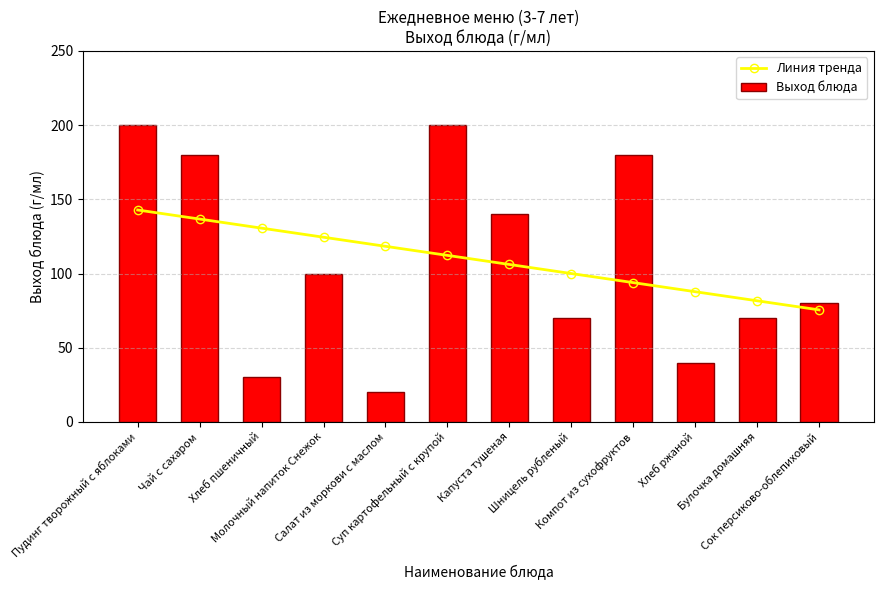

What is the value of the Линия тренда bar at the 5th from the left?

118.3